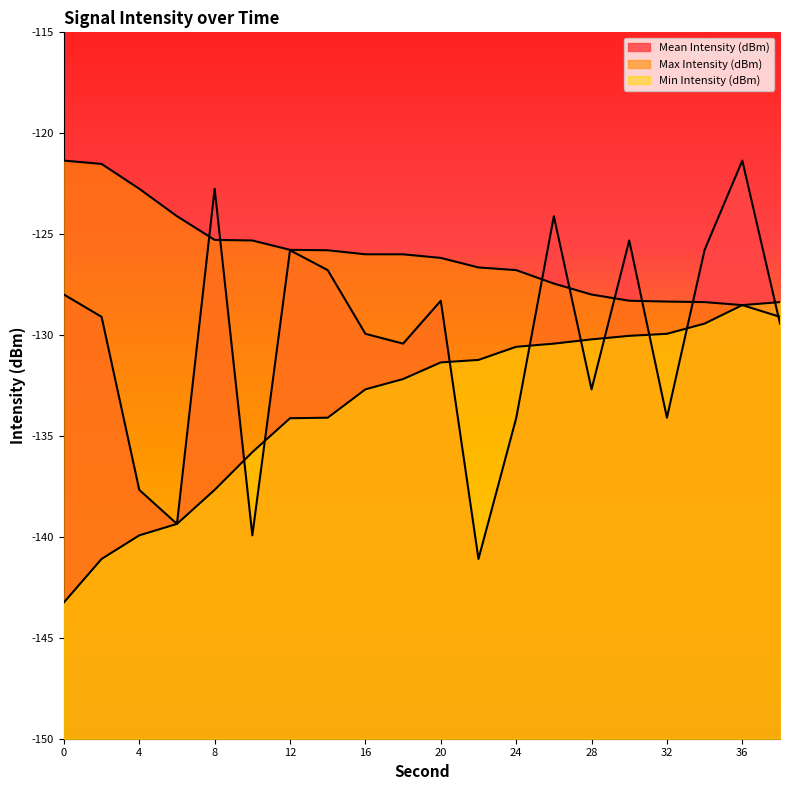

At which label is Mean Intensity (dBm) closest to -131?

18